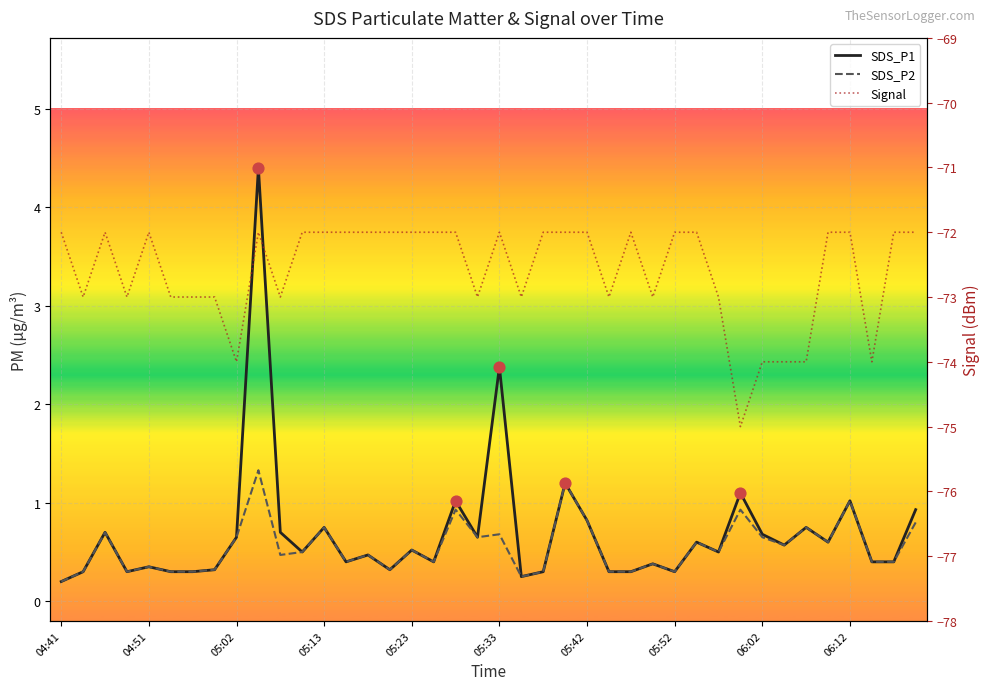

Is the value of Signal at 04:51 greater than the value of SDS_P2 at 05:10?

No